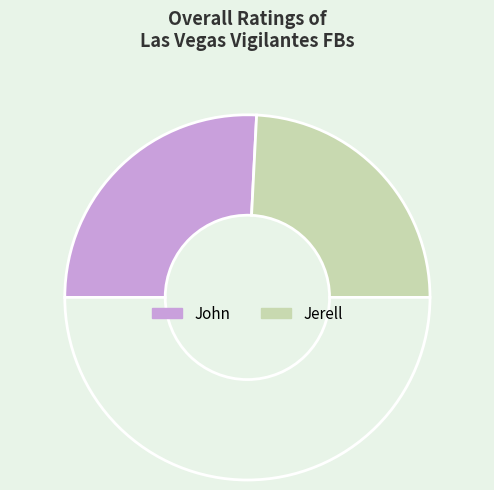

To the nearest percent, what is the average slice percentage?

50%